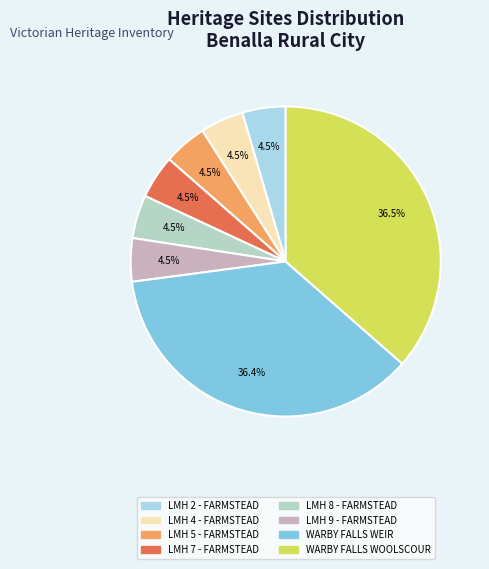

How many slices are in this pie chart?

8